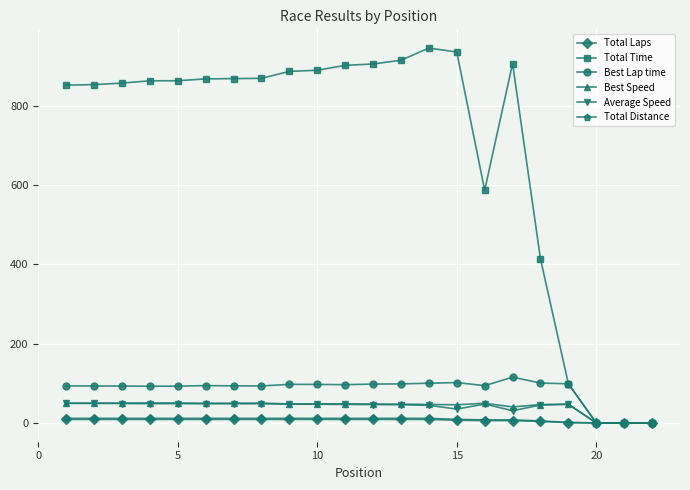

Which series has the largest range (max minus min)?

Total Time